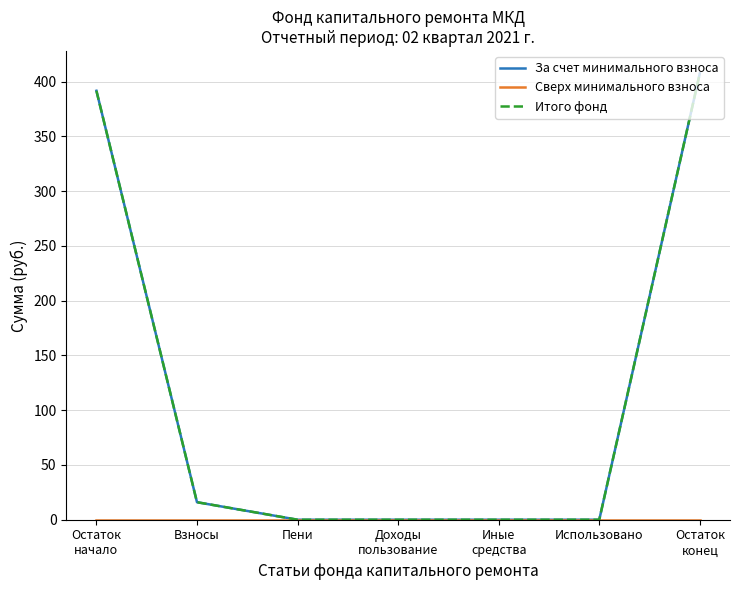

True or false: За счет минимального взноса has more than 2 interior local peaks.

False